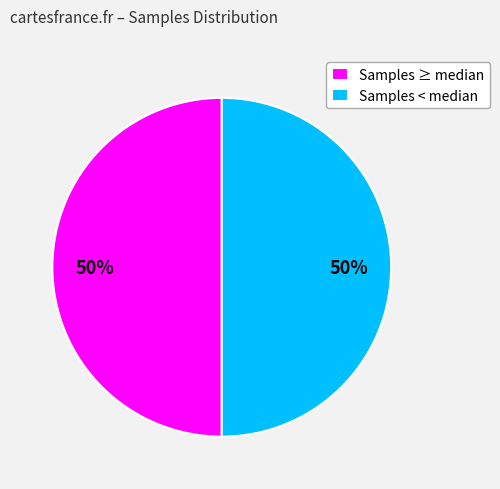

What percentage is the Samples ≥ median slice, to the nearest percent?

50%